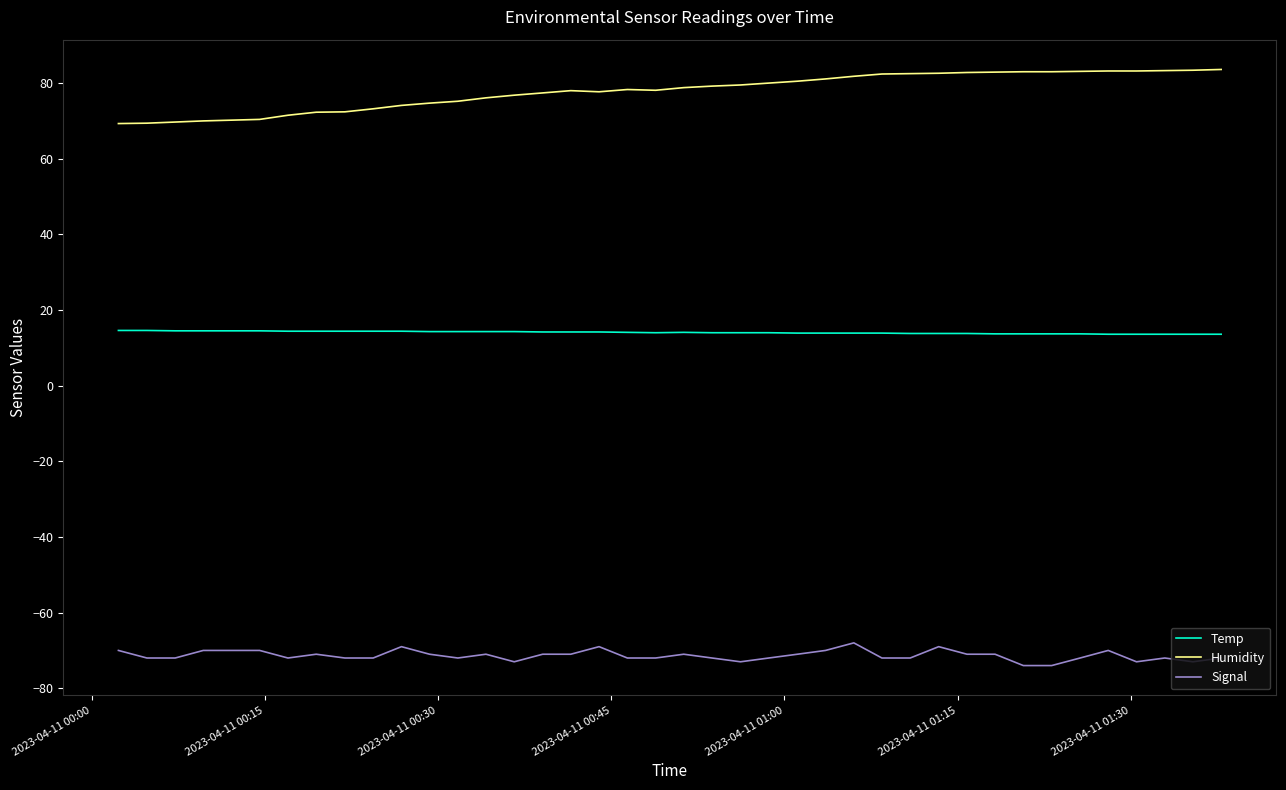

True or false: Humidity and Signal cross at least once.

False